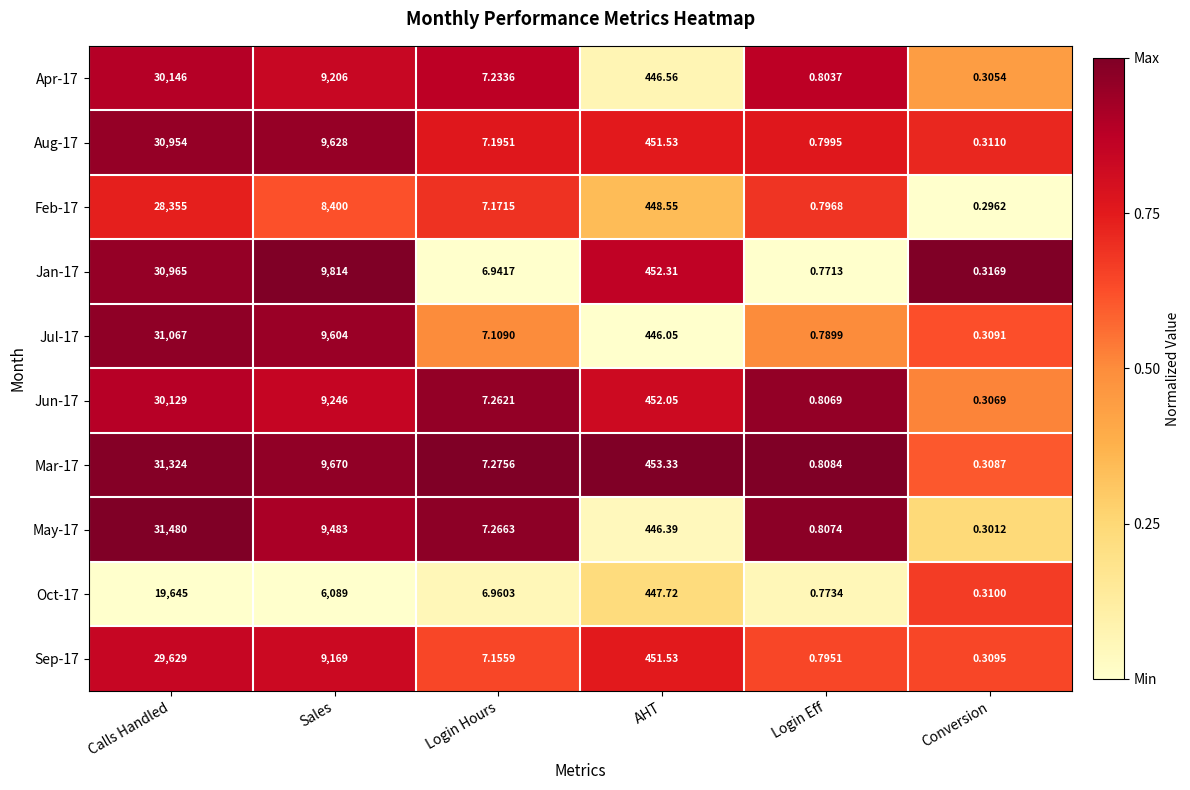

List the series in order of their peak value, lowest first.

Oct-17, Feb-17, Sep-17, Jun-17, Apr-17, Aug-17, Jan-17, Jul-17, Mar-17, May-17